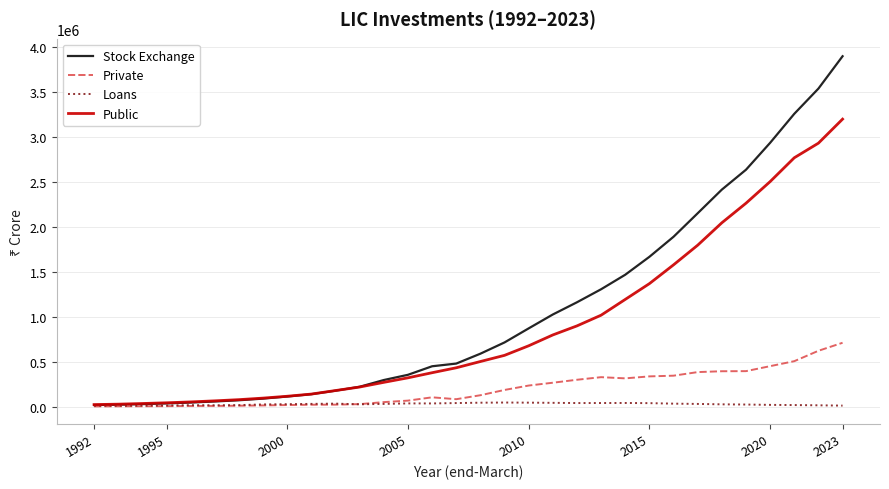

List the series in order of their peak value, lowest first.

Loans, Private, Public, Stock Exchange